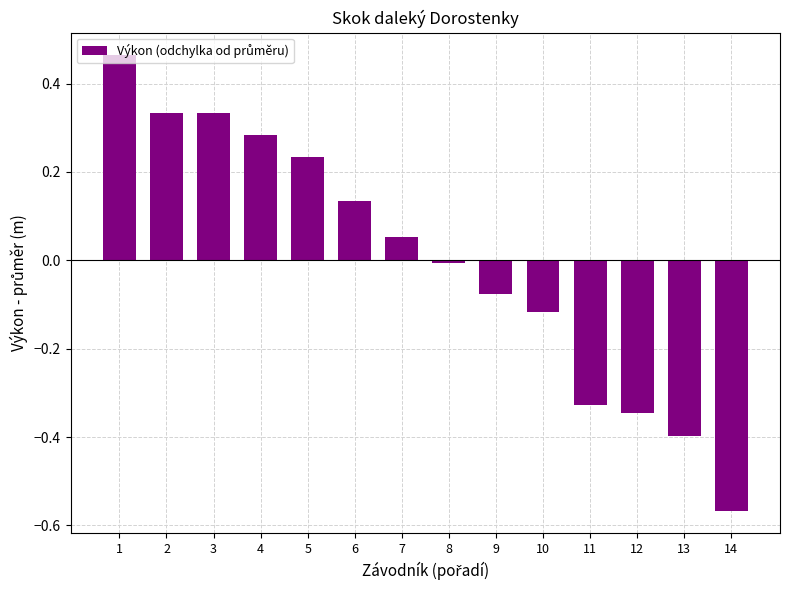

How many distinct data groups are displayed?

1